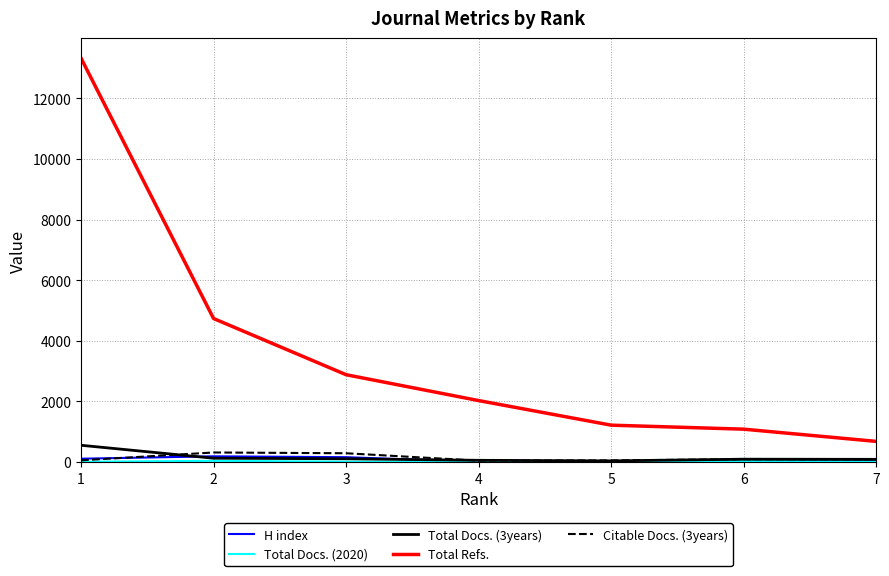

True or false: Total Refs. and Citable Docs. (3years) cross at least once.

False